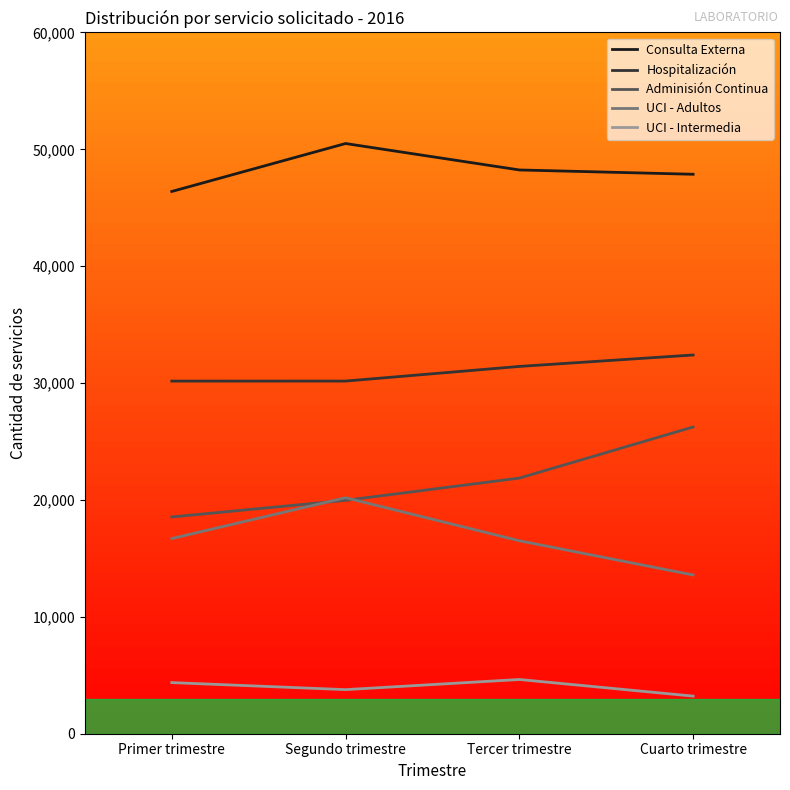

Between Segundo trimestre and Cuarto trimestre, which series saw the biggest shift?

UCI - Adultos